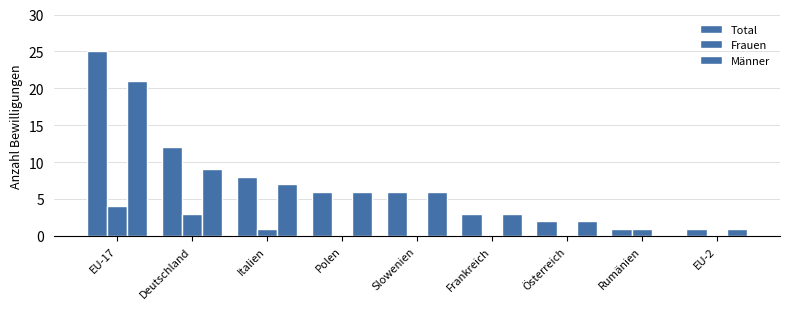

Rank the series at EU-17 from highest to lowest value.

Total, Männer, Frauen